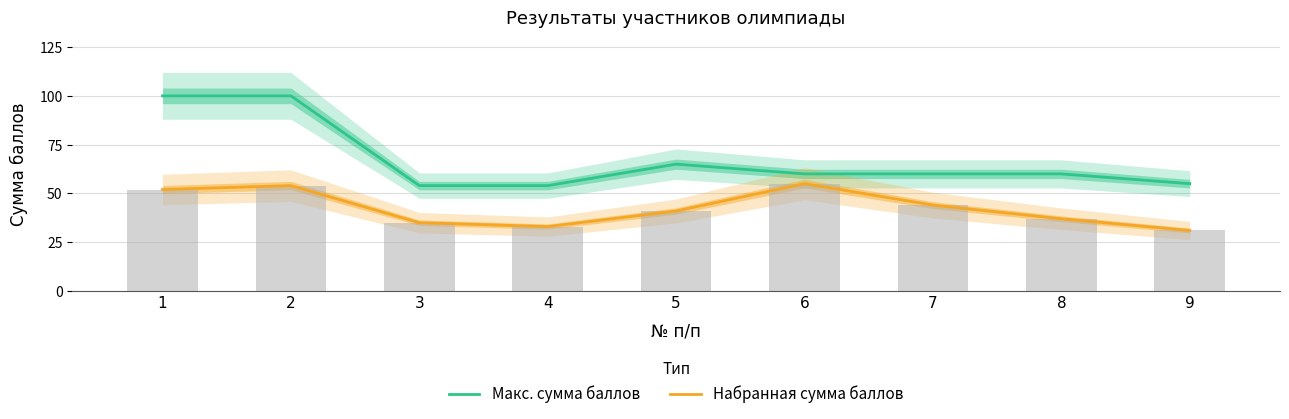

Reading right to left, list all the values displayed in this chart.

Макс. сумма баллов: 9=55	8=60	7=60	6=60	5=65	4=54	3=54	2=100	1=100
Набранная сумма баллов: 9=31	8=37	7=44	6=55	5=41	4=33	3=35	2=54	1=52